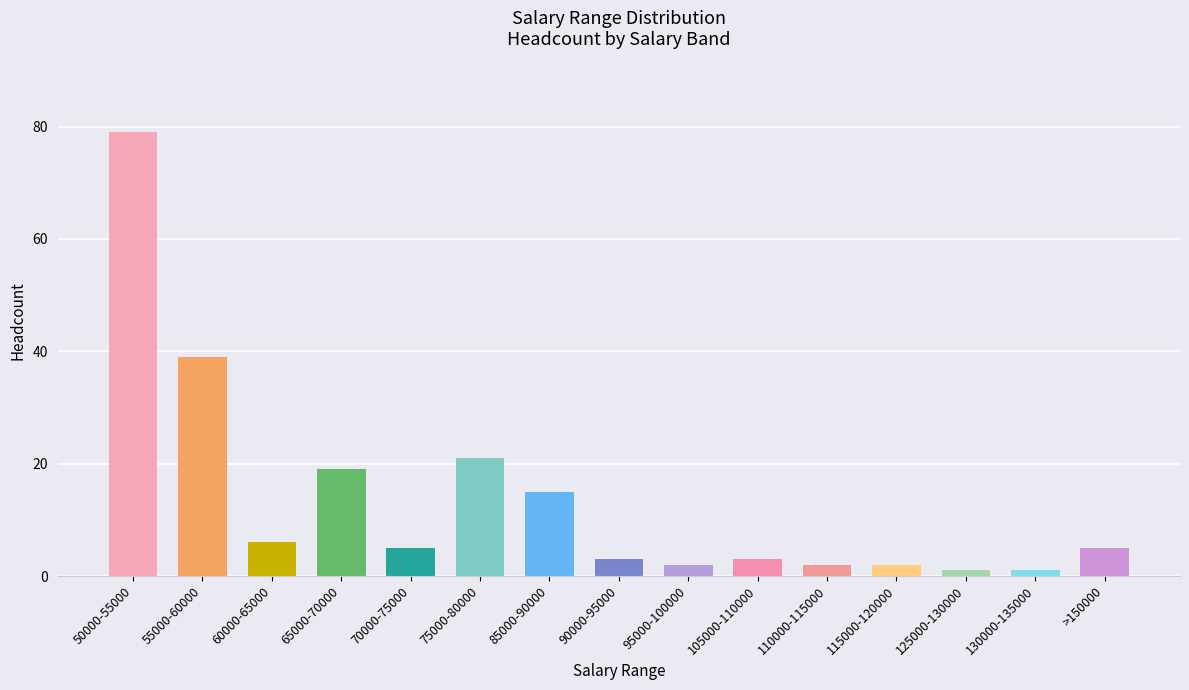

Where is the data nearest to the value 40?

55000-60000